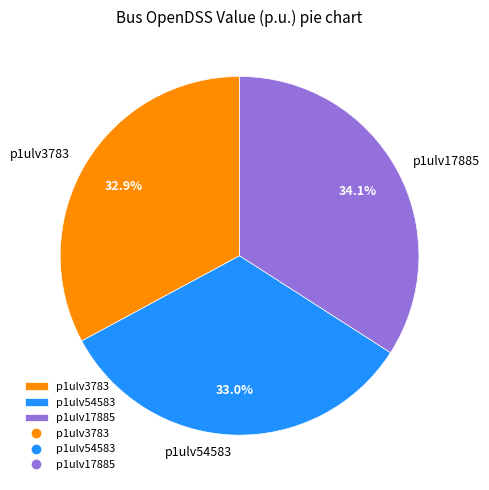

To the nearest percent, what is the combined percentage of p1ulv54583 and p1ulv17885?

67%